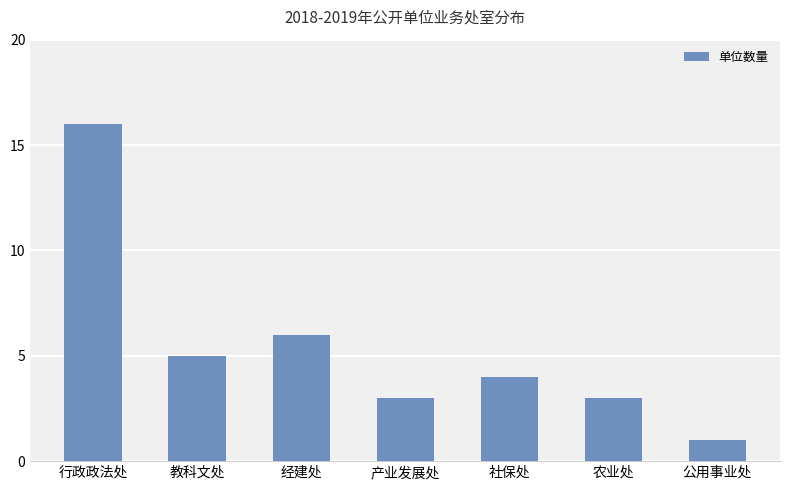

Reading right to left, transcribe all the data shown in this chart.

公用事业处=1	农业处=3	社保处=4	产业发展处=3	经建处=6	教科文处=5	行政政法处=16